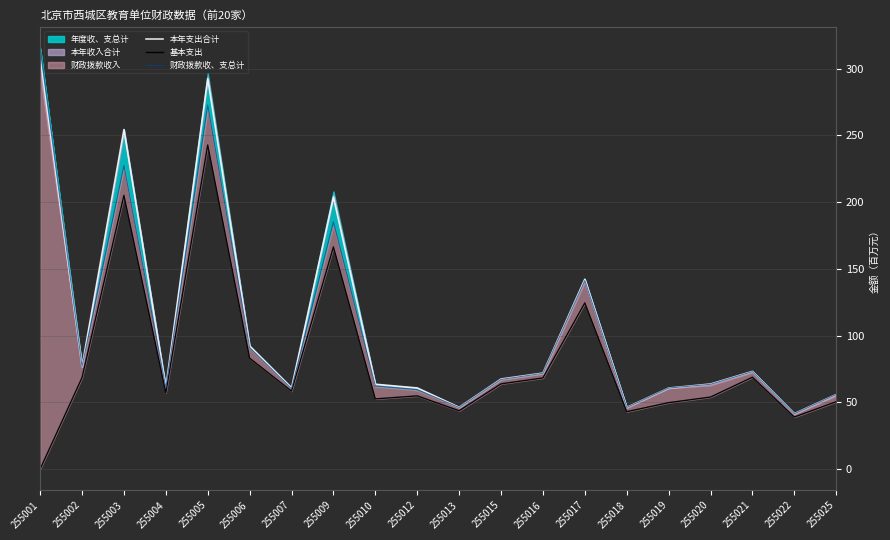

In 本年支出合计, how many points are higher than both neighbors (excluding endpoints)?

5